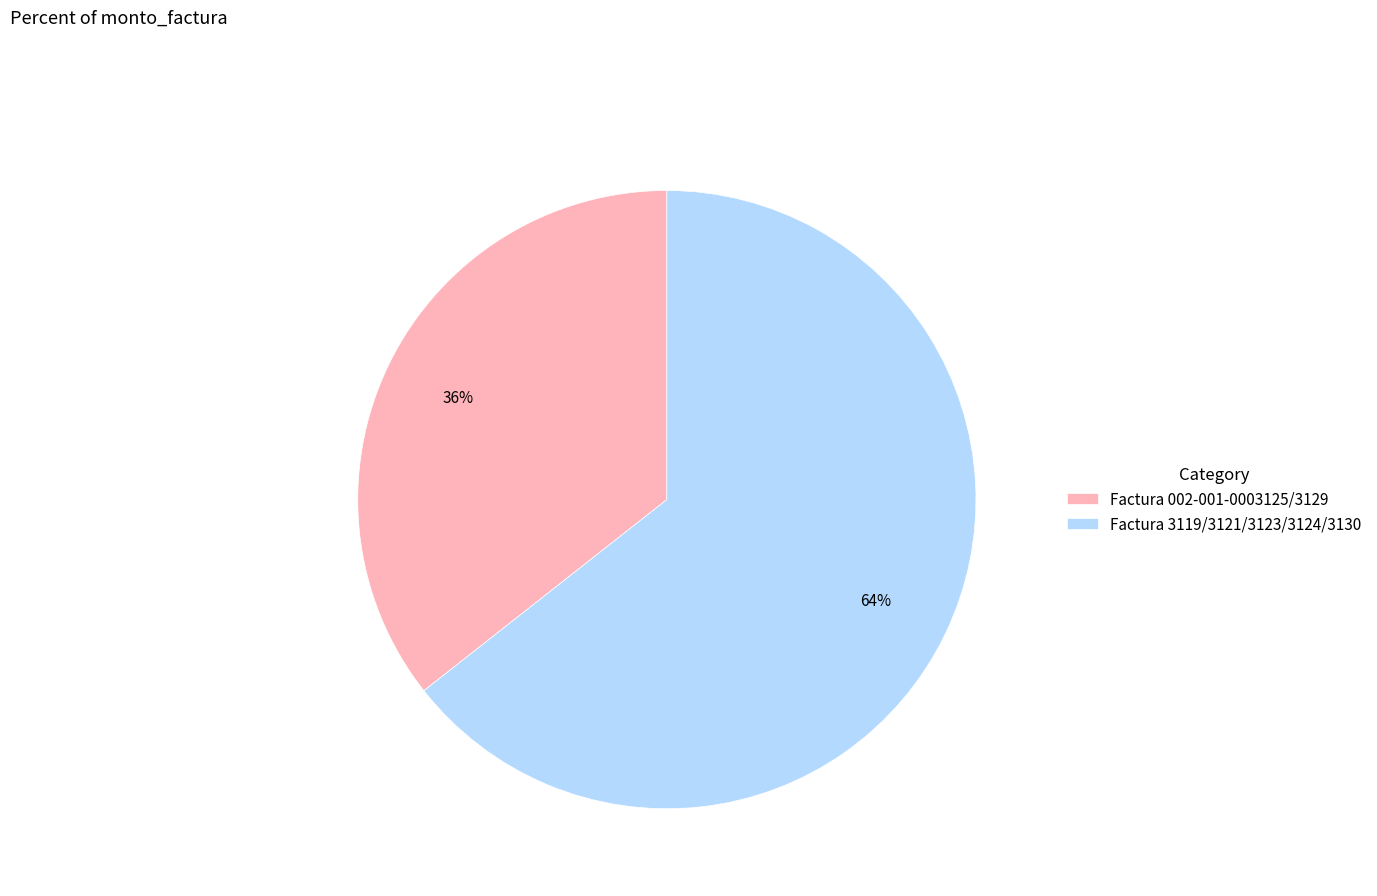

Between Factura 002-001-0003125/3129 and Factura 3119/3121/3123/3124/3130, which is larger?

Factura 3119/3121/3123/3124/3130